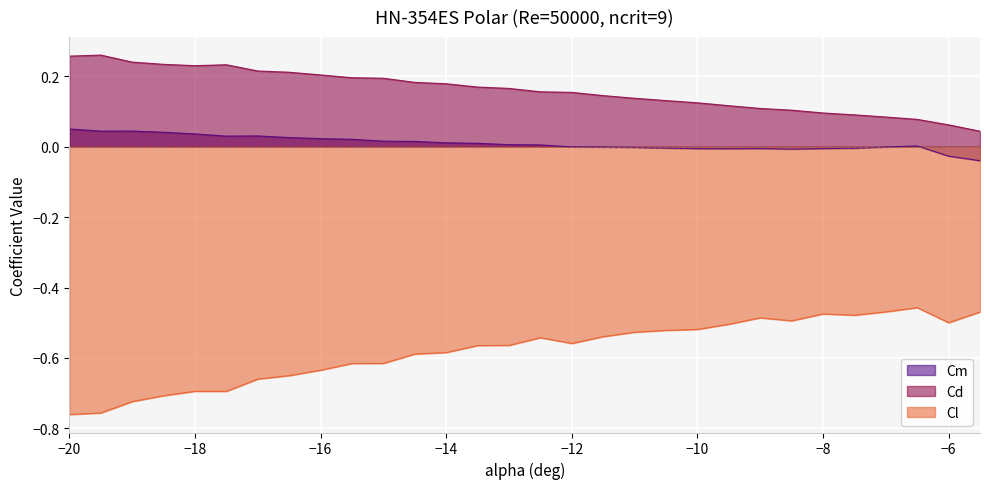

What are all the series names shown in the legend?

Cm, Cd, Cl